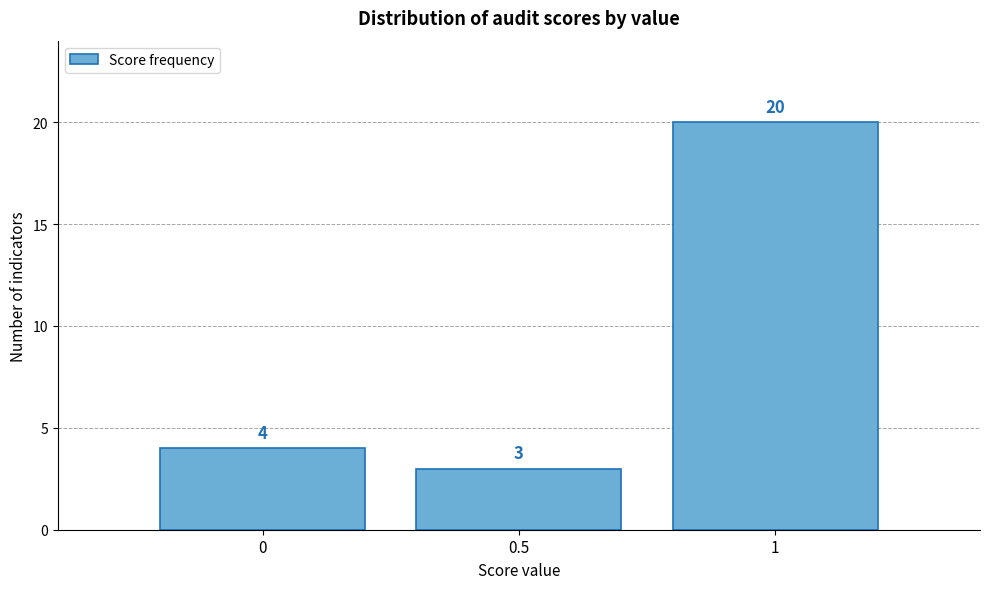

How tall is the bar that spans 0.75 to 1.25 on the x-axis?

20